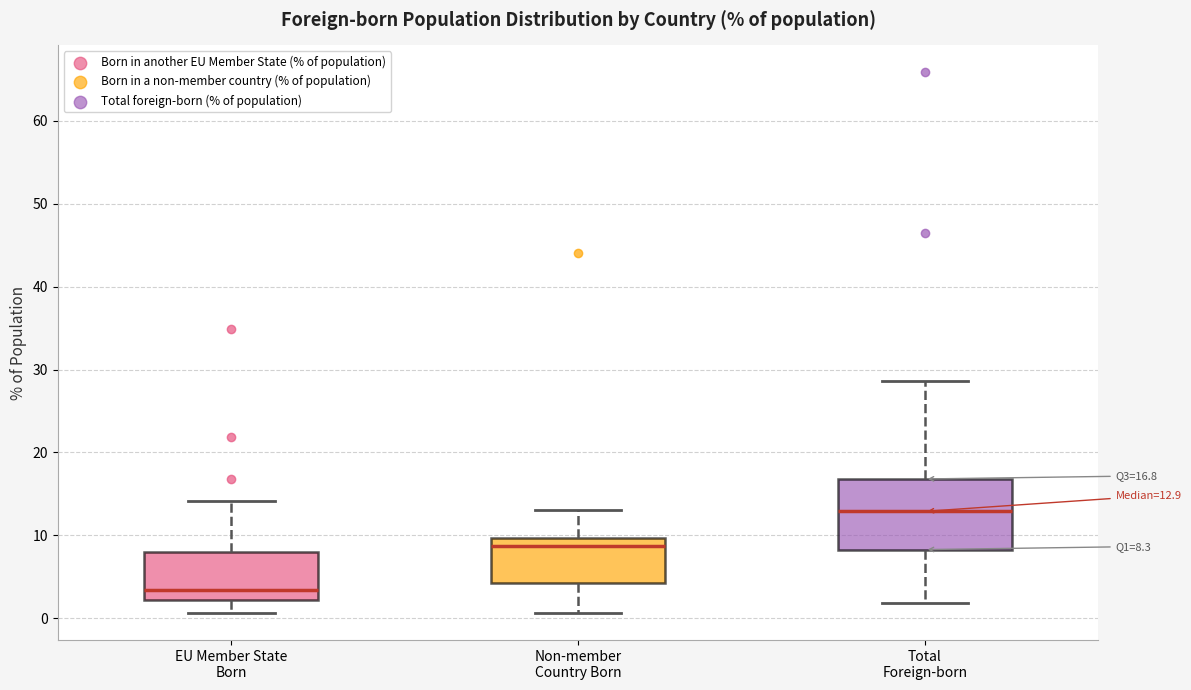

Which box's median line is the highest?

Total Foreign-born